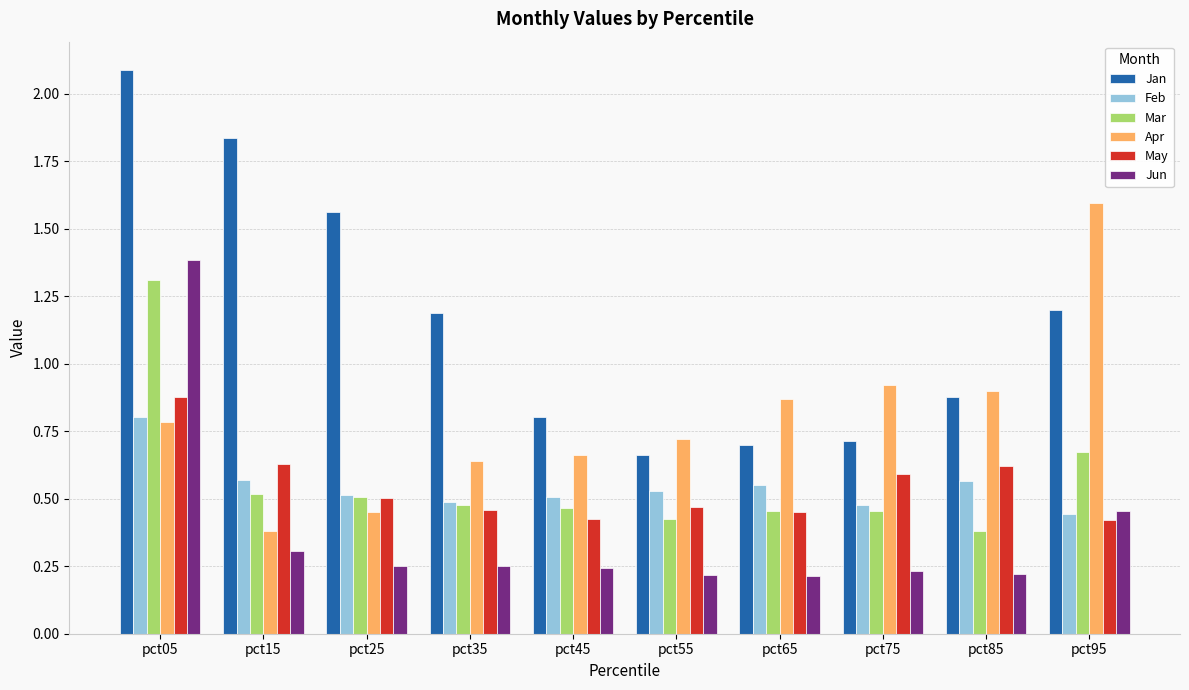

The value of Apr at pct45 is 1.0. True or false?

False